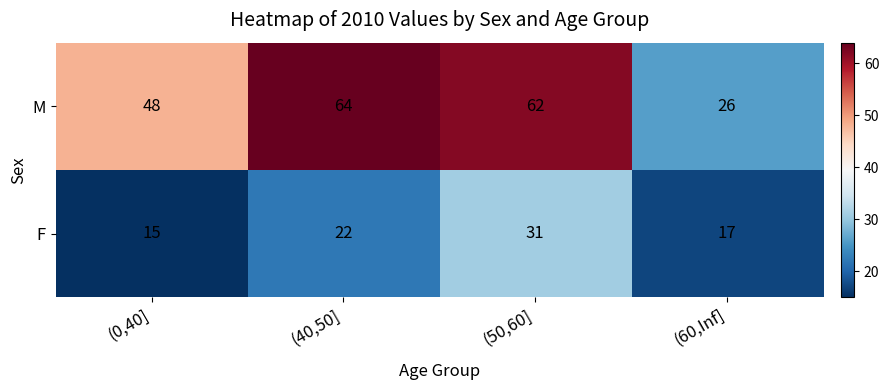

What is the difference between the maximum and minimum values in the F series?

16